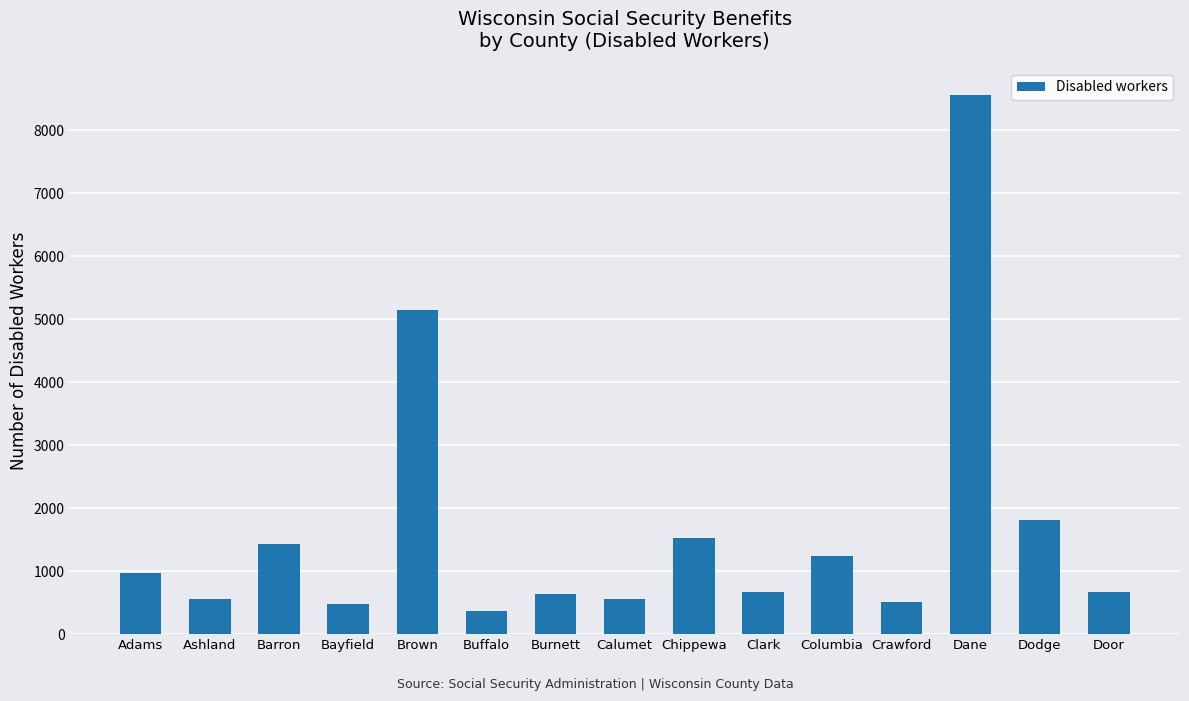

At which category does the chart reach its minimum across all series?

Buffalo